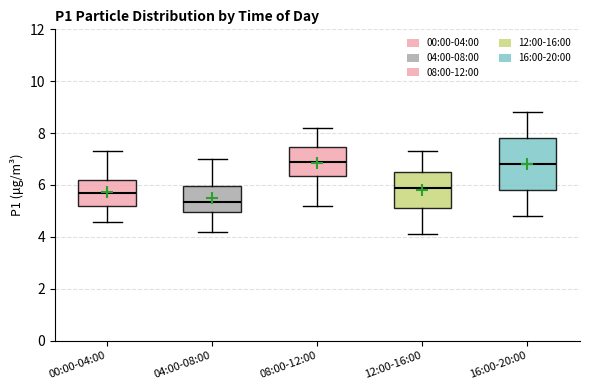

Comparing the boxes themselves (not the whiskers), which one is the tallest?

16:00-20:00